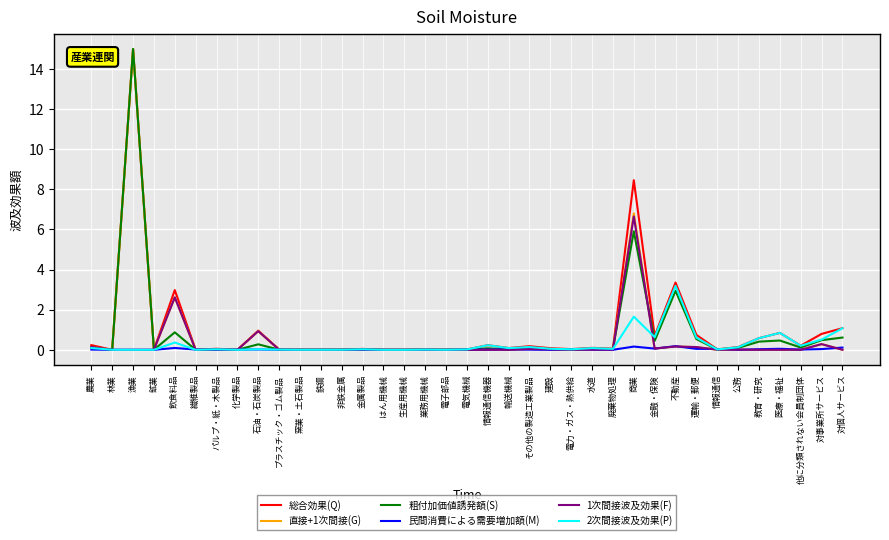

Where is 総合効果(Q) nearest to the value 7?

商業